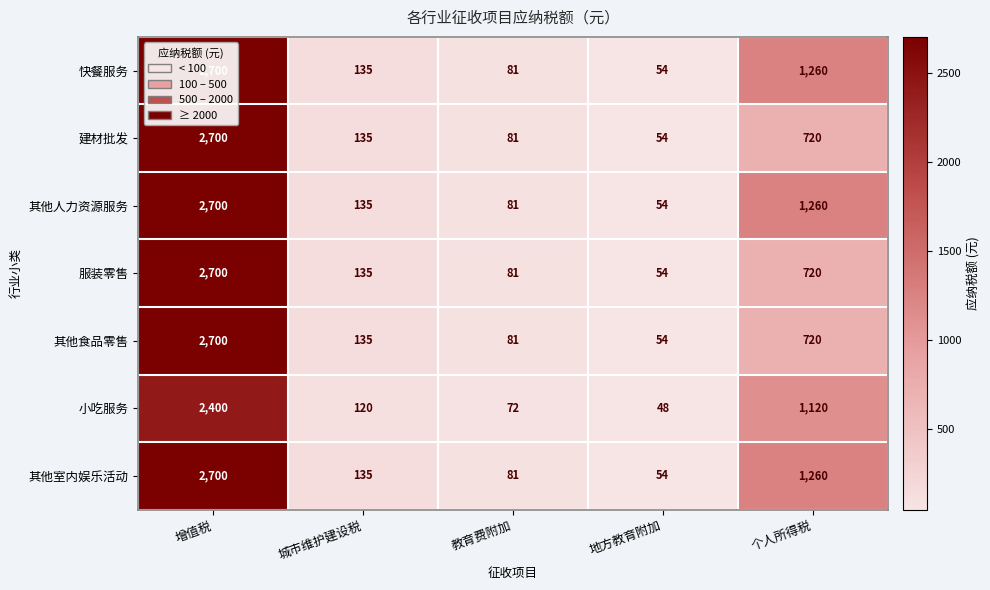

Is the value of 其他室内娱乐活动 at 增值税 greater than the value of 其他食品零售 at 教育费附加?

Yes